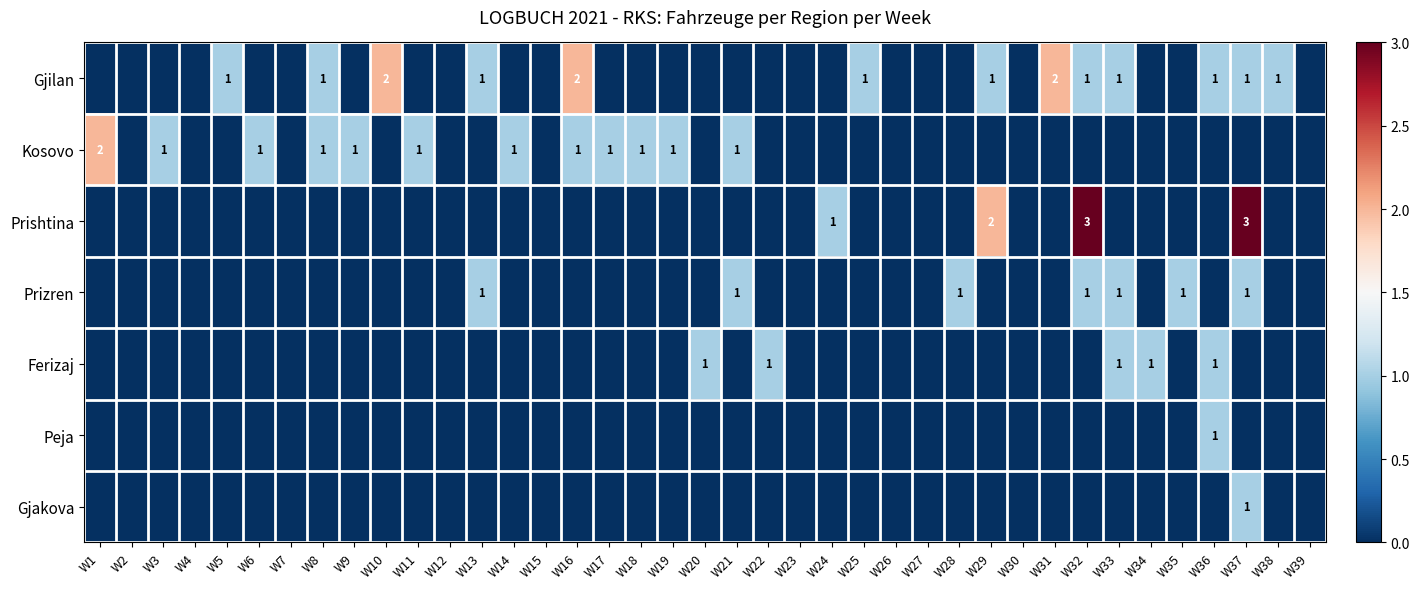

The Kosovo series shows 1 at W8. True or false?

True